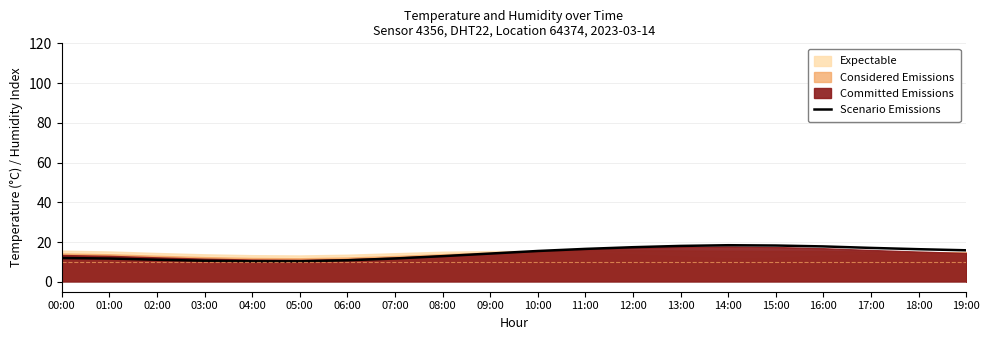

What is the sum of the values at 13:00 and 16:00?

35.8